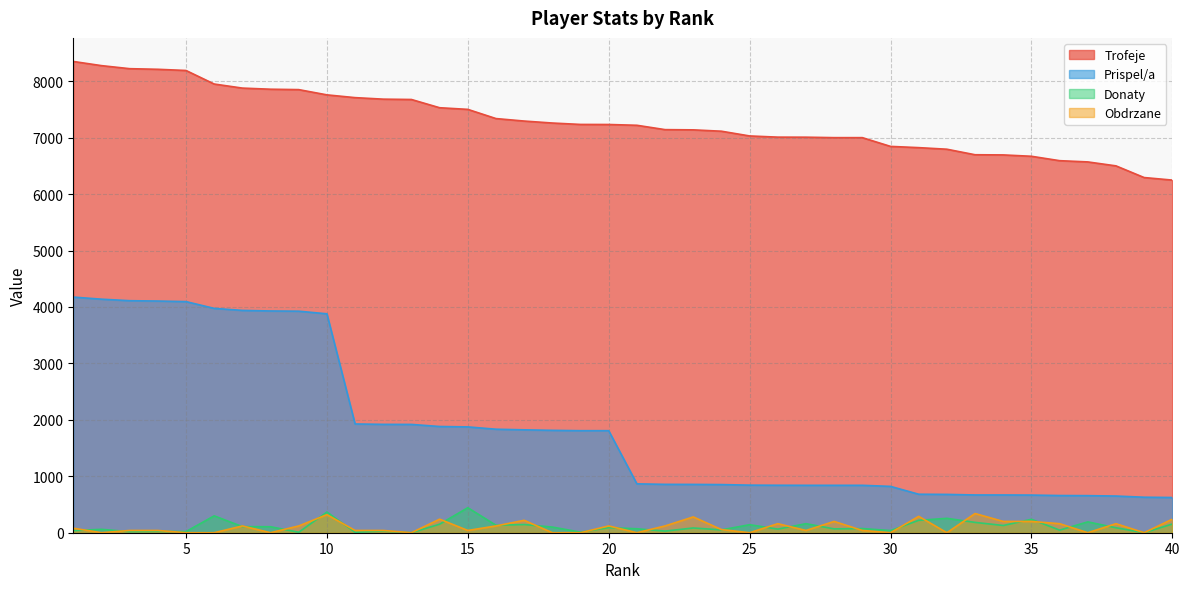

Which has a higher value, 28 or 25?

25